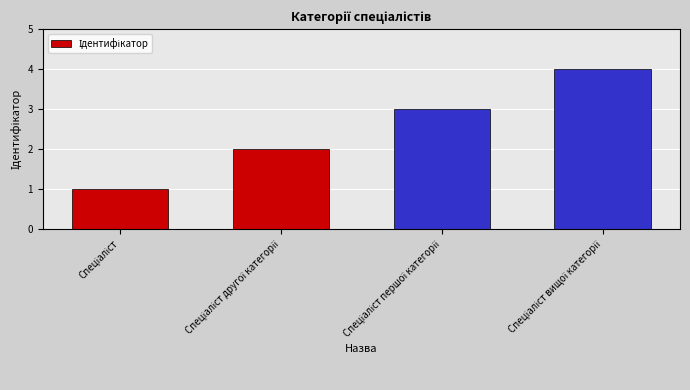

What is the difference between the maximum and minimum values?

3